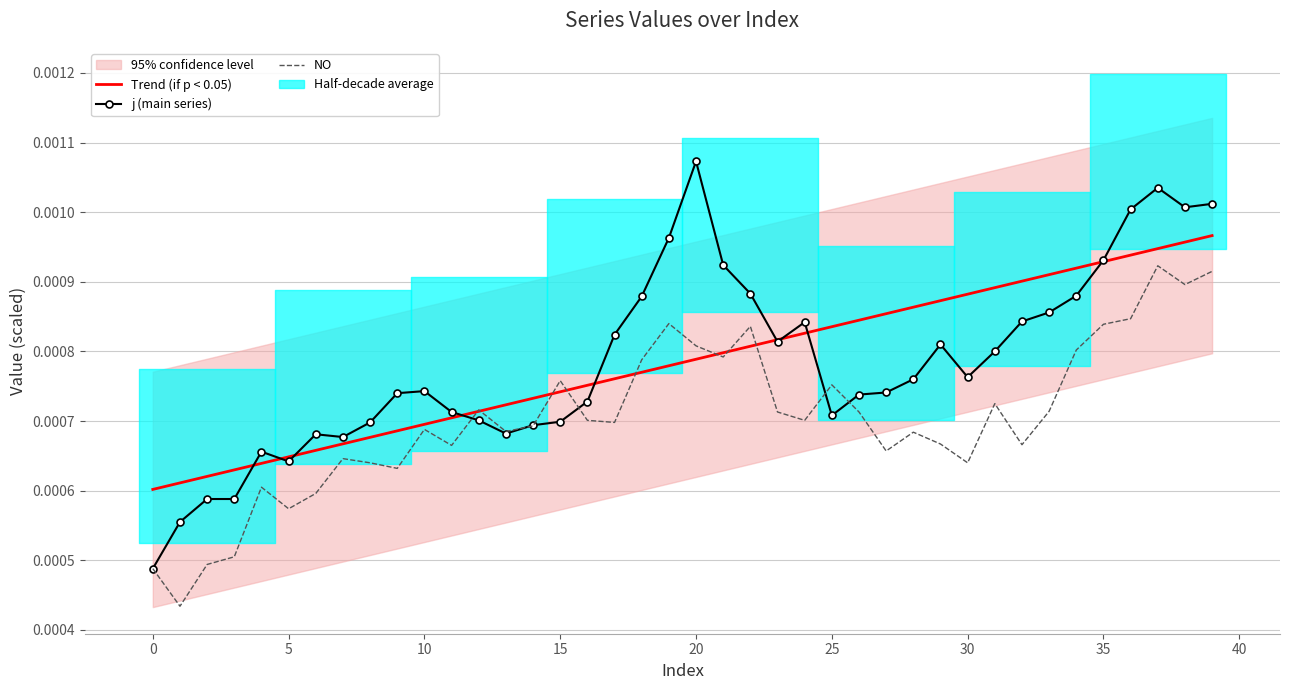

Reading left to right, transcribe all the data shown in this chart.

Trend (if p < 0.05): 0.0	0.0	0.0	0.0	0.0	0.0	0.0	0.0	0.0	0.0	0.0	0.0	0.0	0.0	0.0	0.0	0.0	0.0	0.0	0.0	0.0	0.0	0.0	0.0	0.0	0.0	0.0	0.0	0.0	0.0	0.0	0.0	0.0	0.0	0.0	0.0	0.0	0.0	0.0	0.0
j (main series): 0.0	0.0	0.0	0.0	0.0	0.0	0.0	0.0	0.0	0.0	0.0	0.0	0.0	0.0	0.0	0.0	0.0	0.0	0.0	0.0	0.0	0.0	0.0	0.0	0.0	0.0	0.0	0.0	0.0	0.0	0.0	0.0	0.0	0.0	0.0	0.0	0.0	0.0	0.0	0.0
NO: 0.0	0.0	0.0	0.0	0.0	0.0	0.0	0.0	0.0	0.0	0.0	0.0	0.0	0.0	0.0	0.0	0.0	0.0	0.0	0.0	0.0	0.0	0.0	0.0	0.0	0.0	0.0	0.0	0.0	0.0	0.0	0.0	0.0	0.0	0.0	0.0	0.0	0.0	0.0	0.0